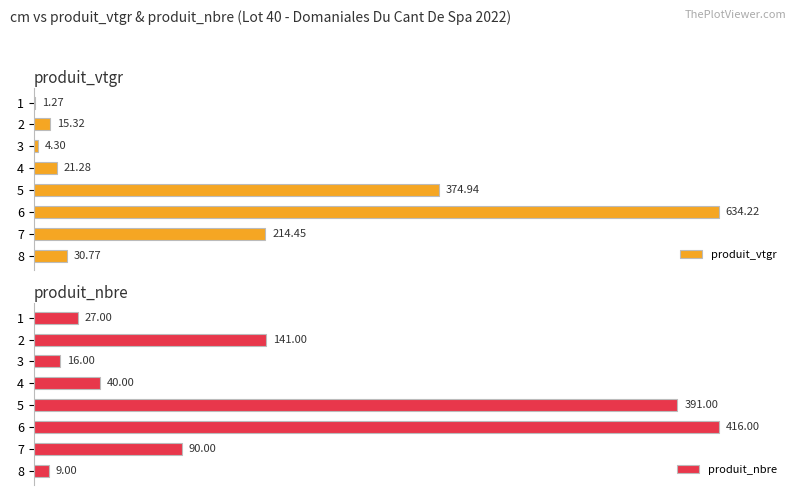

The value of produit_vtgr at 1 is 0.1. True or false?

False